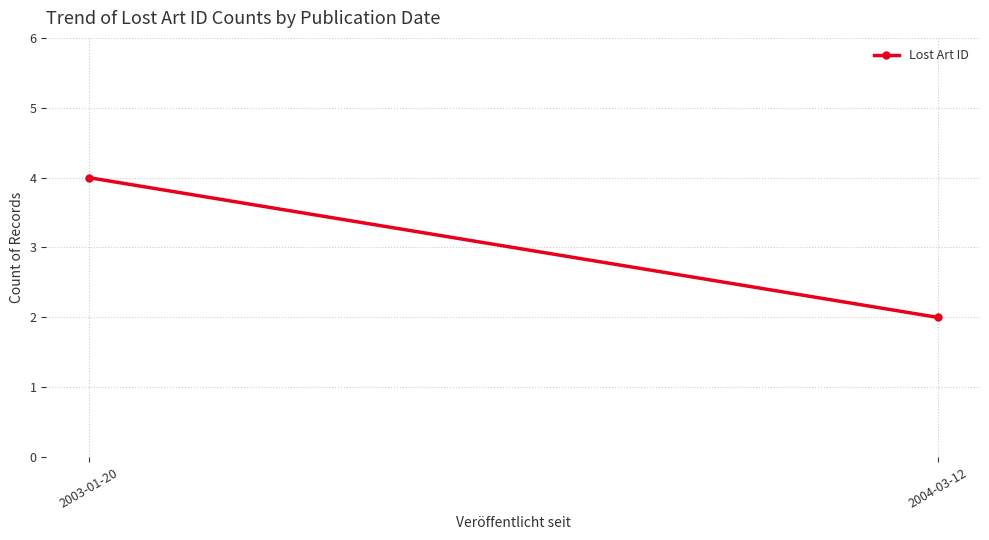

What is the greatest value displayed?

4